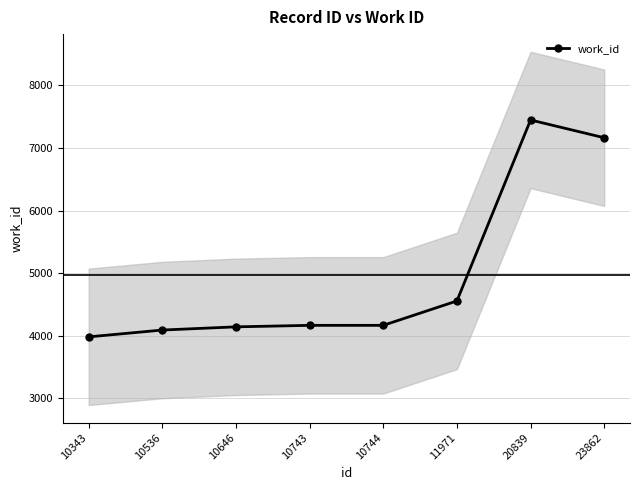

What is the smallest value displayed?

3981